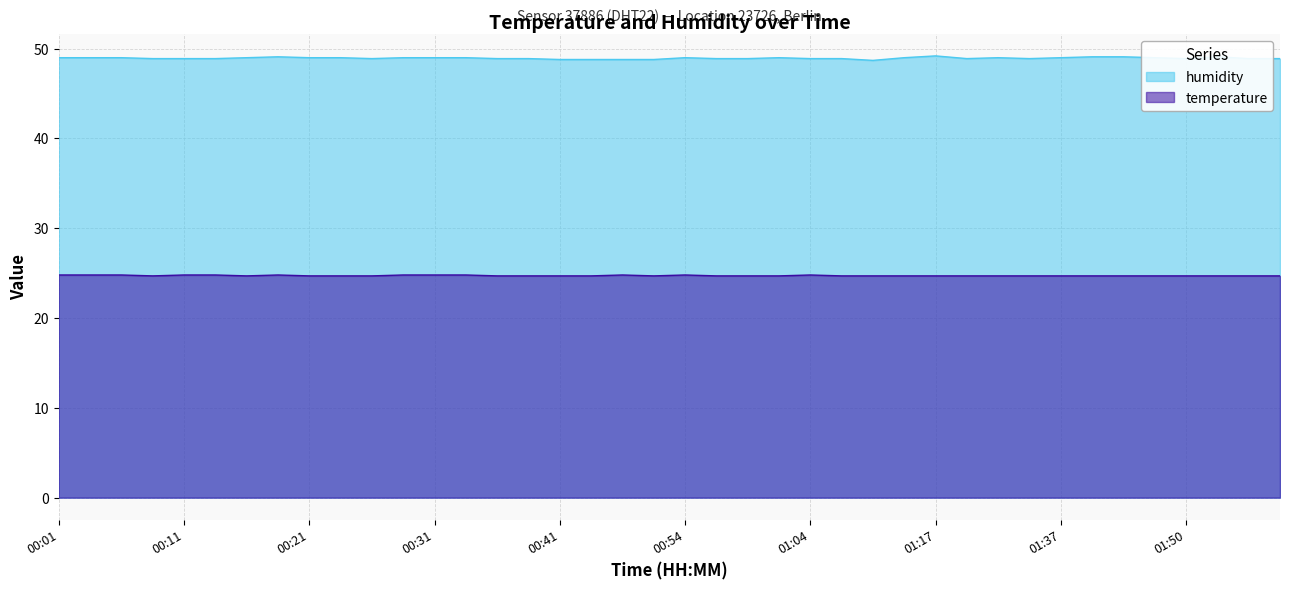

At 00:59, list the series in order from smallest to largest.

temperature, humidity